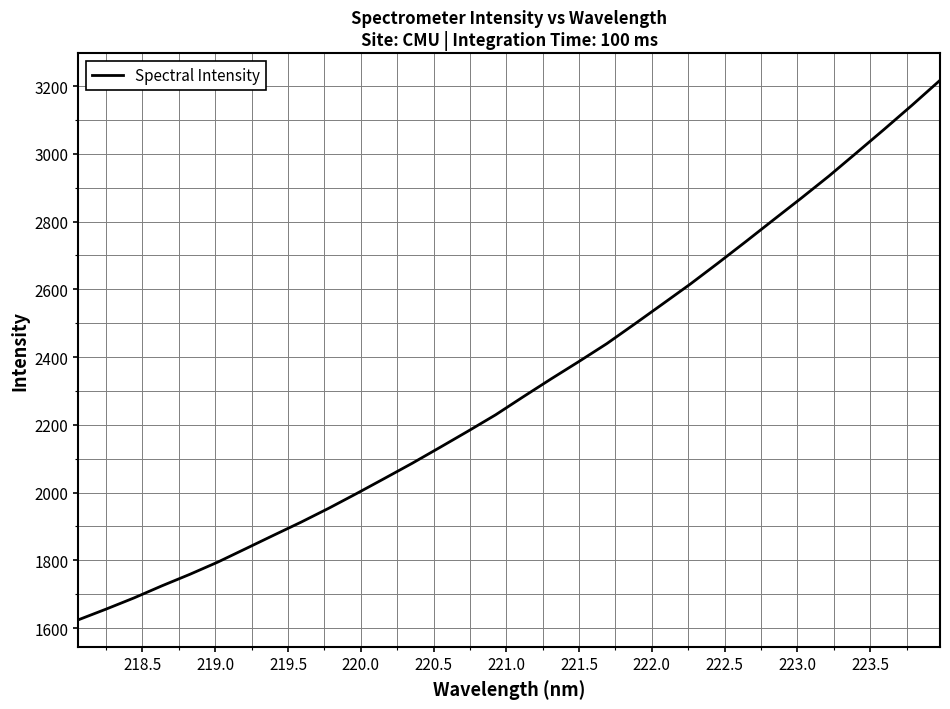

What is the maximum value shown in the chart?

3217.1